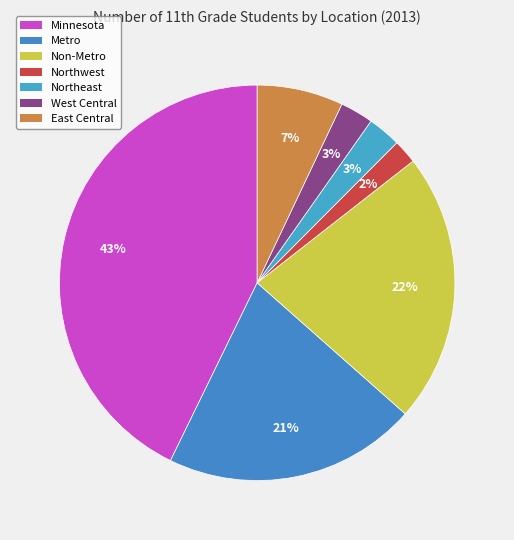

What portion of the pie excludes Minnesota?

57.2%